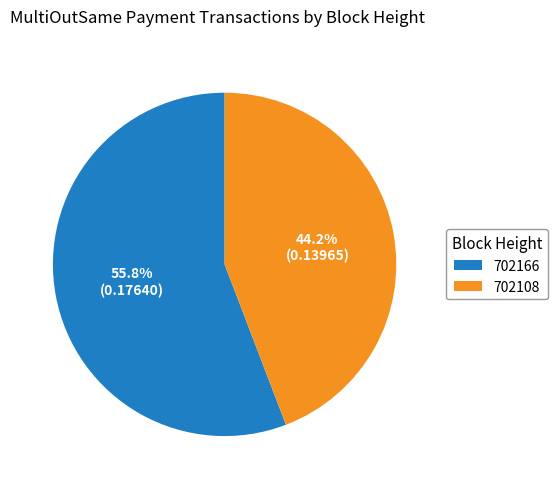

What percentage is NOT represented by 702166?

44.2%